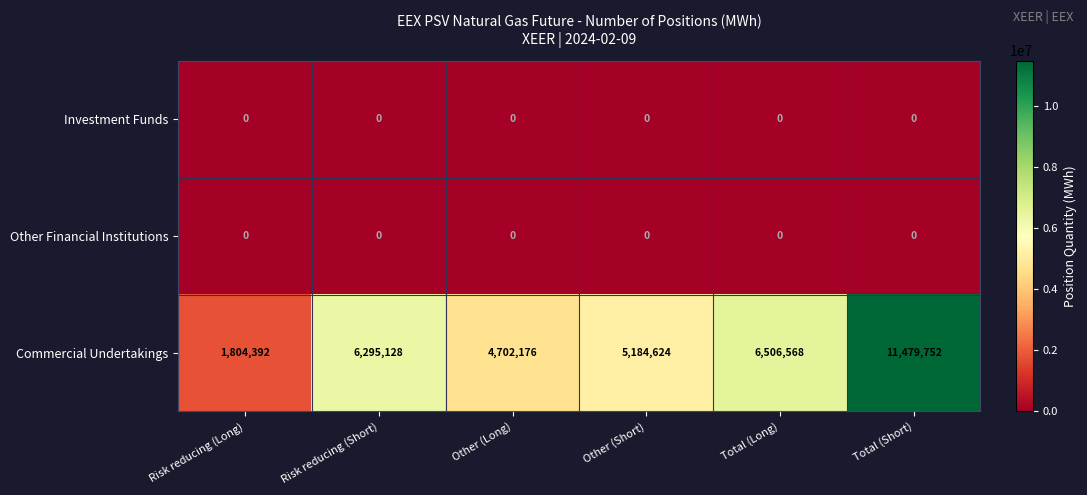

What is the sum of the Commercial Undertakings values at Risk reducing (Long) and Risk reducing (Short)?

8099520